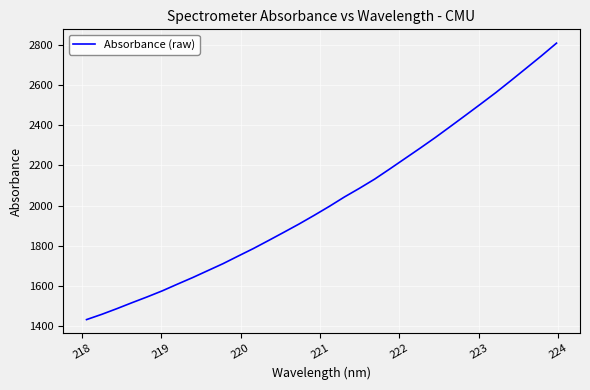

What is the difference between the maximum and minimum values?

1378.1